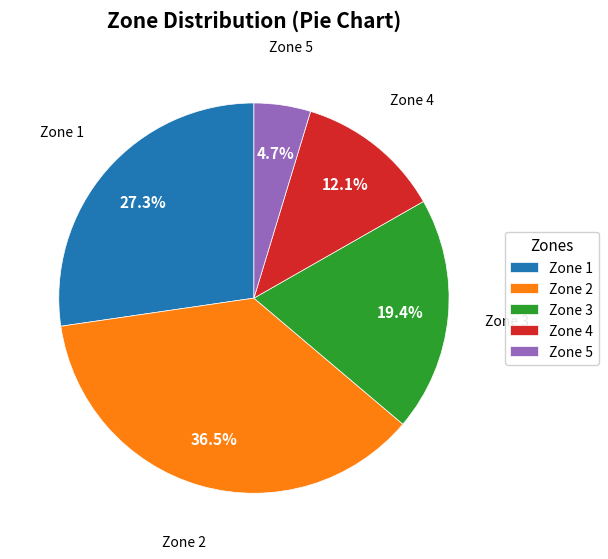

Approximately how many times larger is the value at Zone 4 compared to Zone 5?

2.6